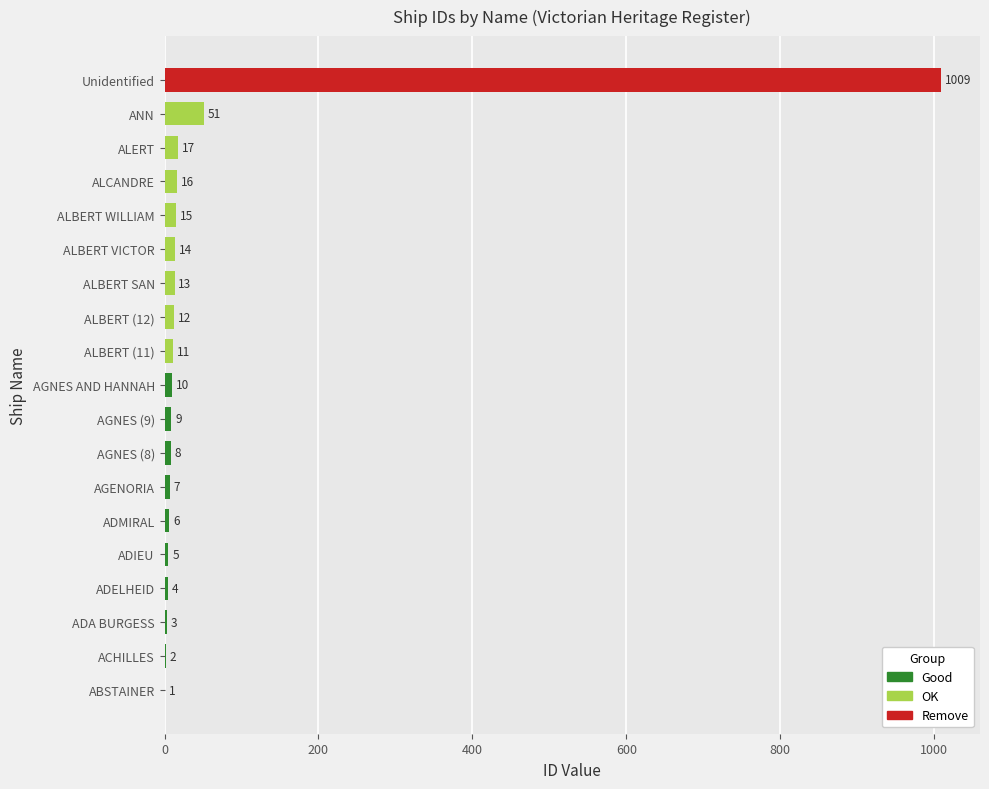

What is the ratio of the value at ADMIRAL to the value at ALERT?

0.4